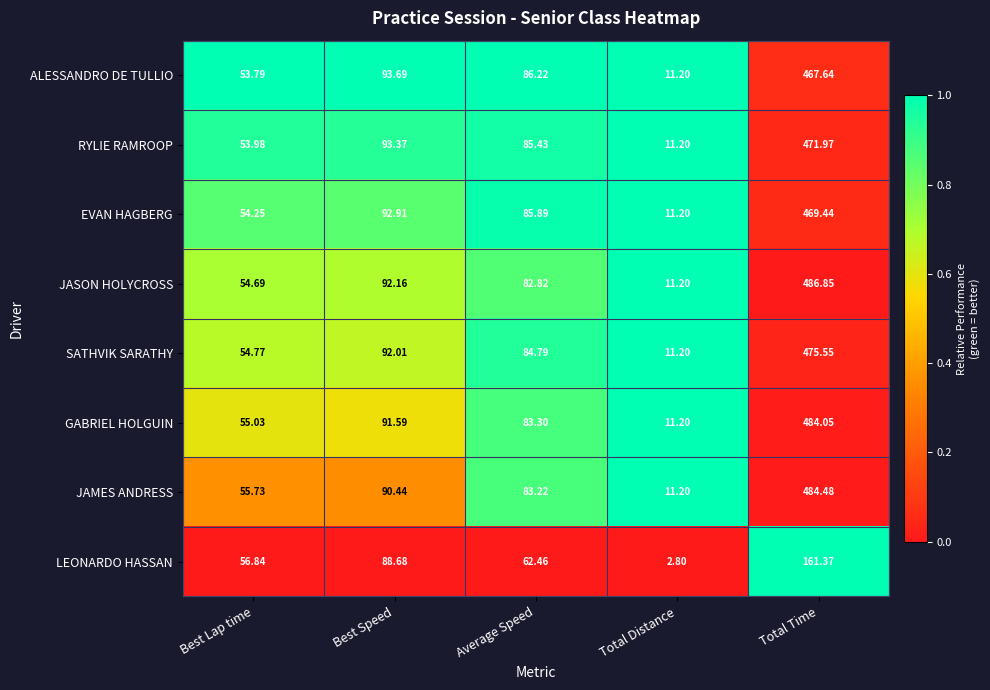

At Average Speed, list the series in order from smallest to largest.

LEONARDO HASSAN, JASON HOLYCROSS, JAMES ANDRESS, GABRIEL HOLGUIN, SATHVIK SARATHY, RYLIE RAMROOP, EVAN HAGBERG, ALESSANDRO DE TULLIO